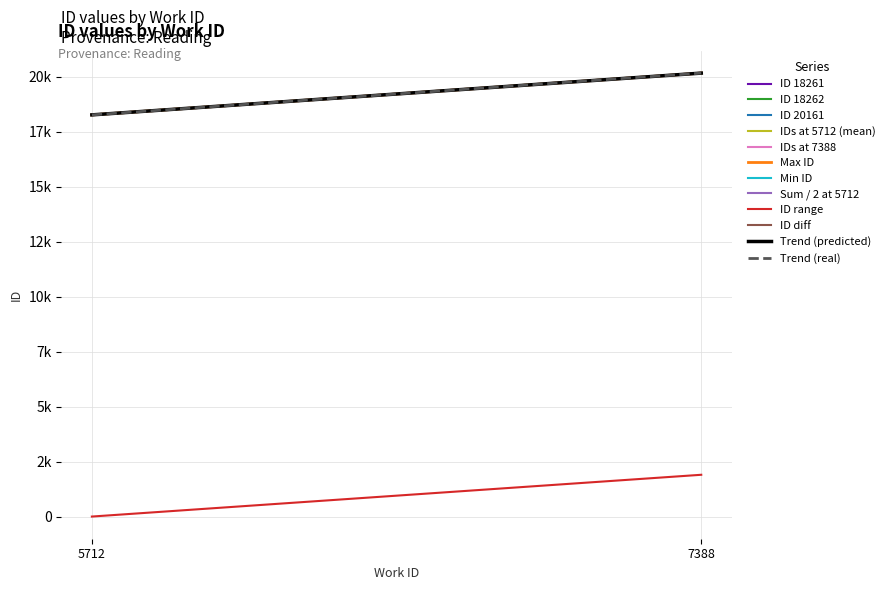

What is the total value across all series at 5712?

18812